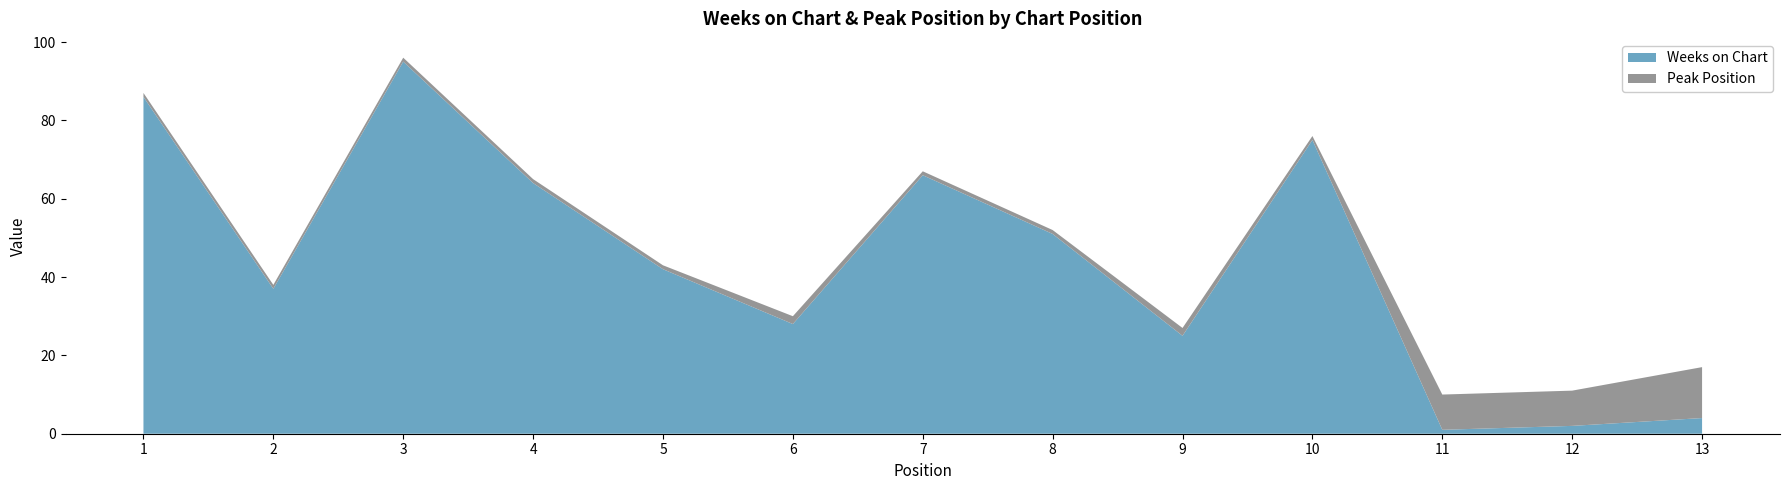

Reading left to right, extract all data points from this chart.

Weeks on Chart: 1=86	2=37	3=95	4=64	5=42	6=28	7=66	8=51	9=25	10=75	11=1	12=2	13=4
Peak Position: 1=1	2=1	3=1	4=1	5=1	6=2	7=1	8=1	9=2	10=1	11=9	12=9	13=13